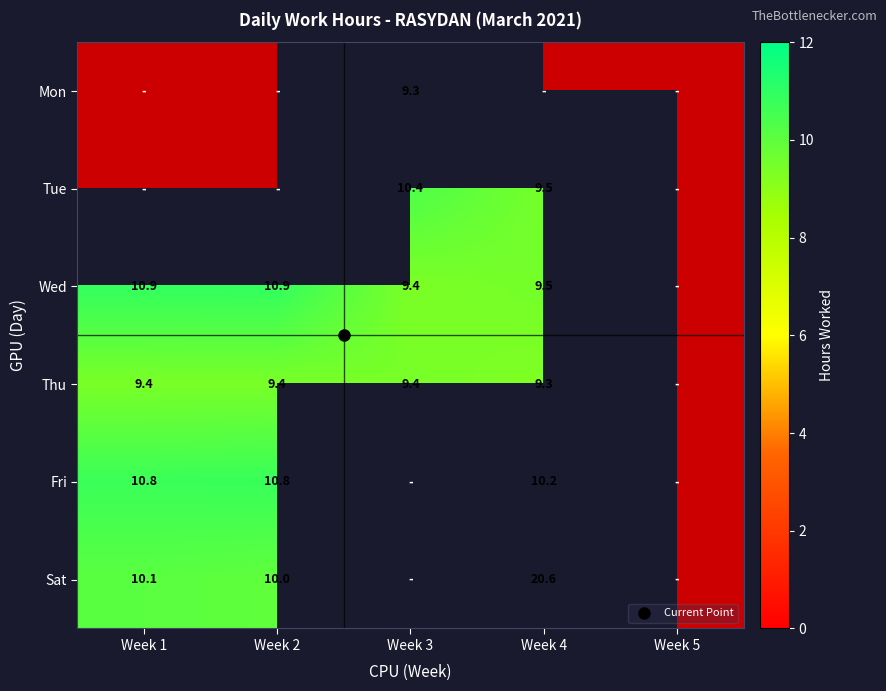

The Mon series shows 5.1 at 0. True or false?

False